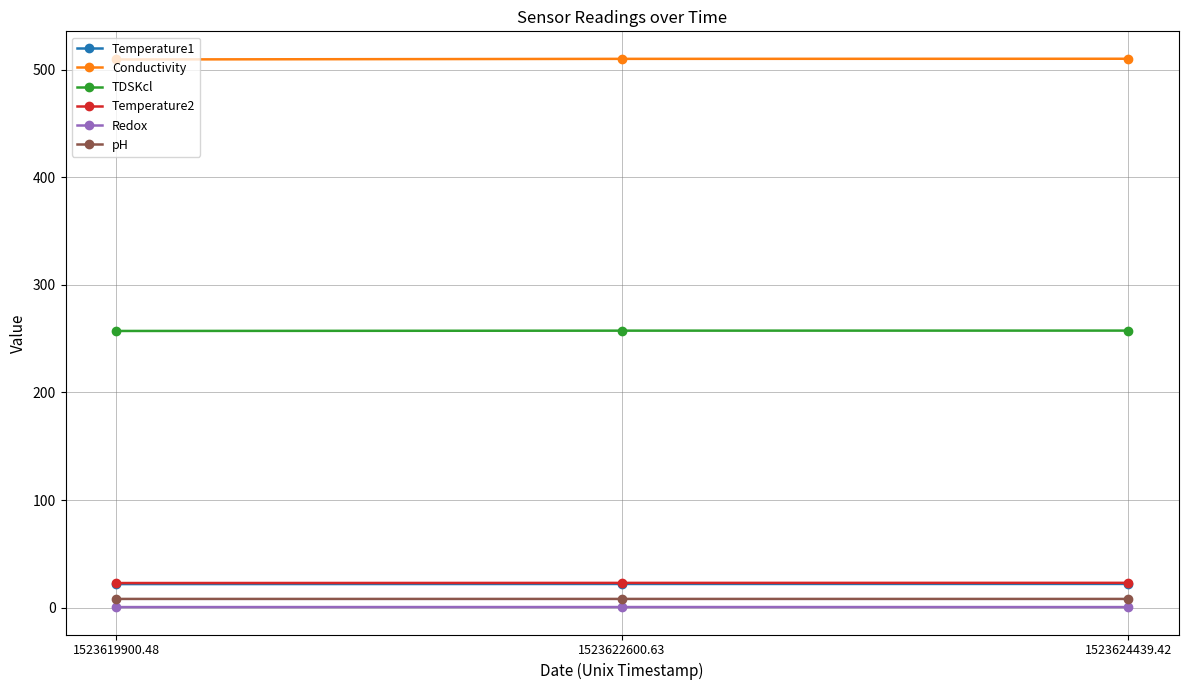

What is the maximum value for Temperature1?

22.0